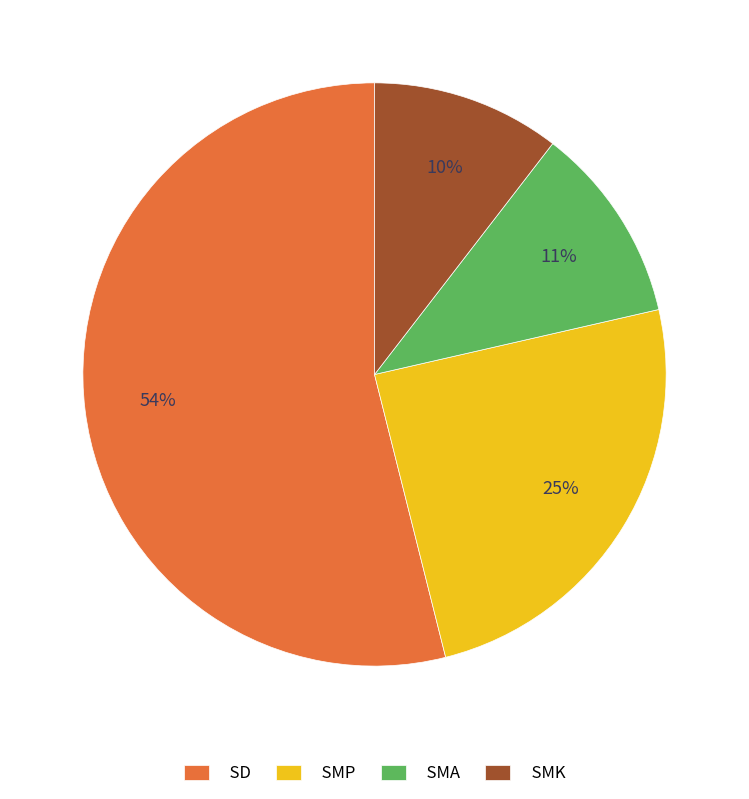

Do SMP and SD together represent more than half of the pie?

Yes